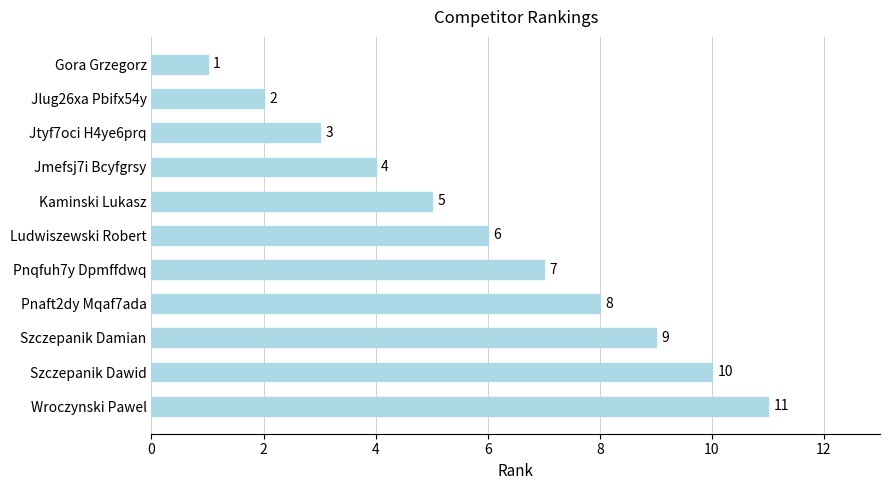

What is the ratio of the value at Szczepanik Damian to the value at Pnqfuh7y Dpmffdwq?

1.3